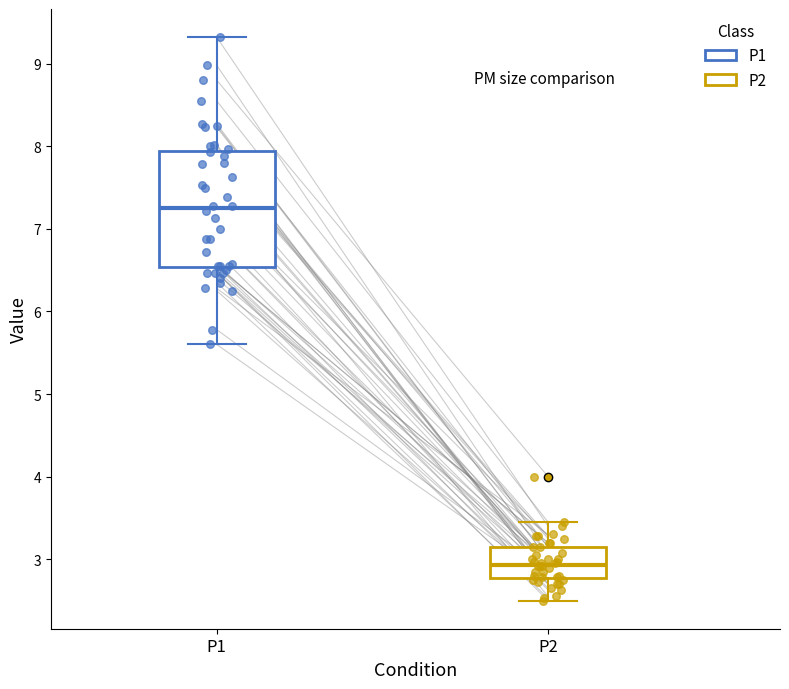

Reading left to right, transcribe this box plot: for each box, give where its median line is, the range the box spans, and where its two whiskers end, as read against the y-axis. The values are not printed on the chart, so give them approximately, as read against the axis.

P1: median 7.3, box 6.5 to 7.9, whiskers 5.6 to 9.3
P2: median 2.9, box 2.8 to 3.2, whiskers 2.5 to 3.5